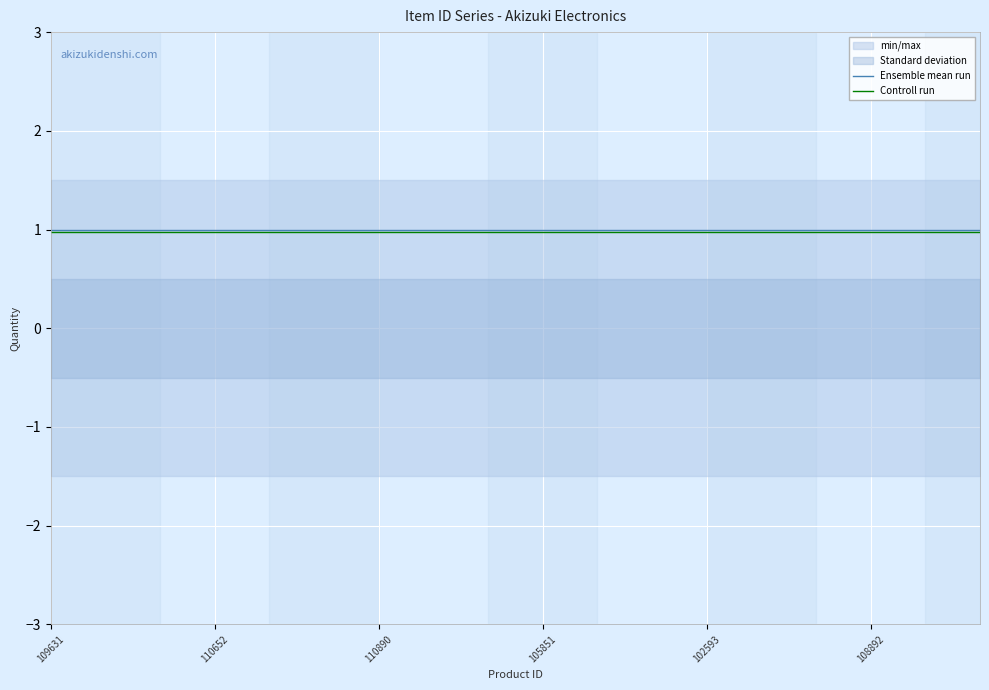

True or false: Ensemble mean run and Controll run cross at least once.

False